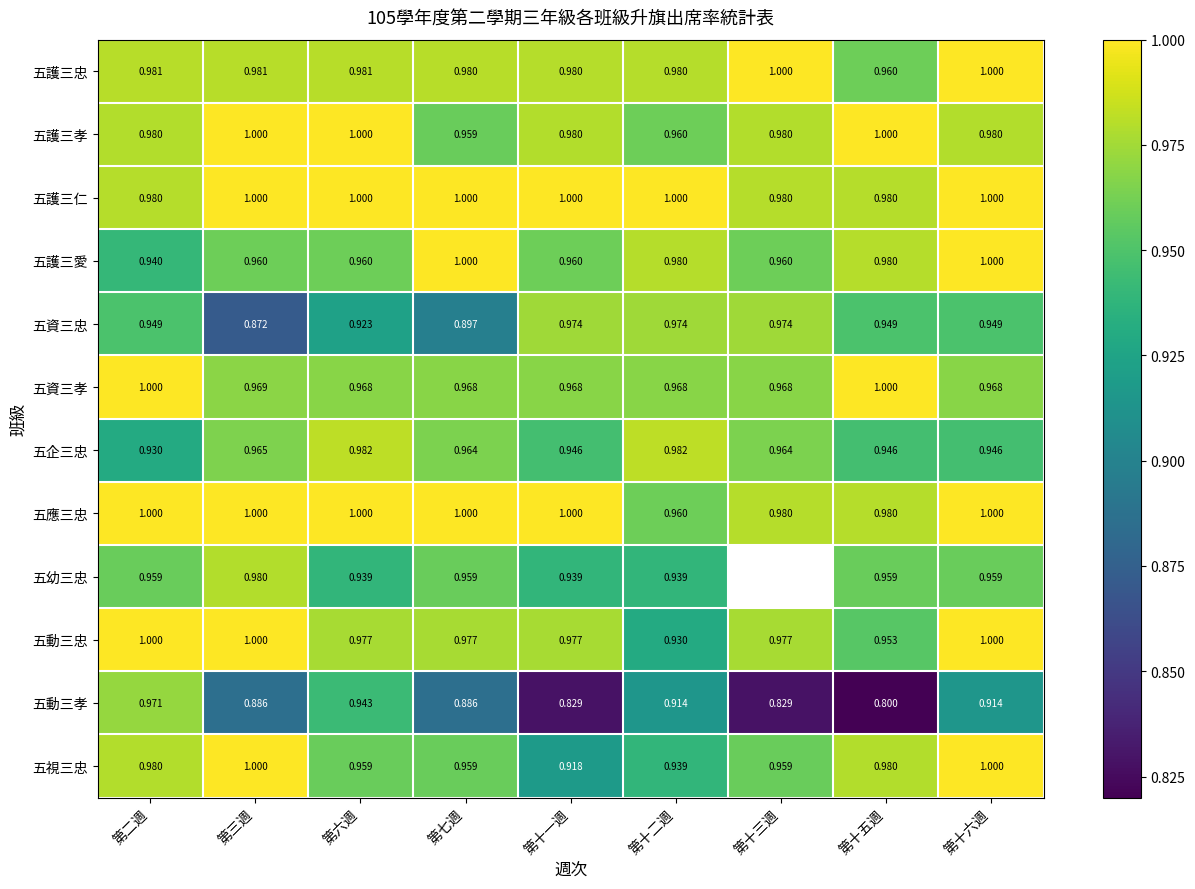

At 第十三週, list the series in order from smallest to largest.

五動三孝, 五視三忠, 五護三愛, 五企三忠, 五資三孝, 五資三忠, 五動三忠, 五護三孝, 五護三仁, 五應三忠, 五護三忠, 五幼三忠